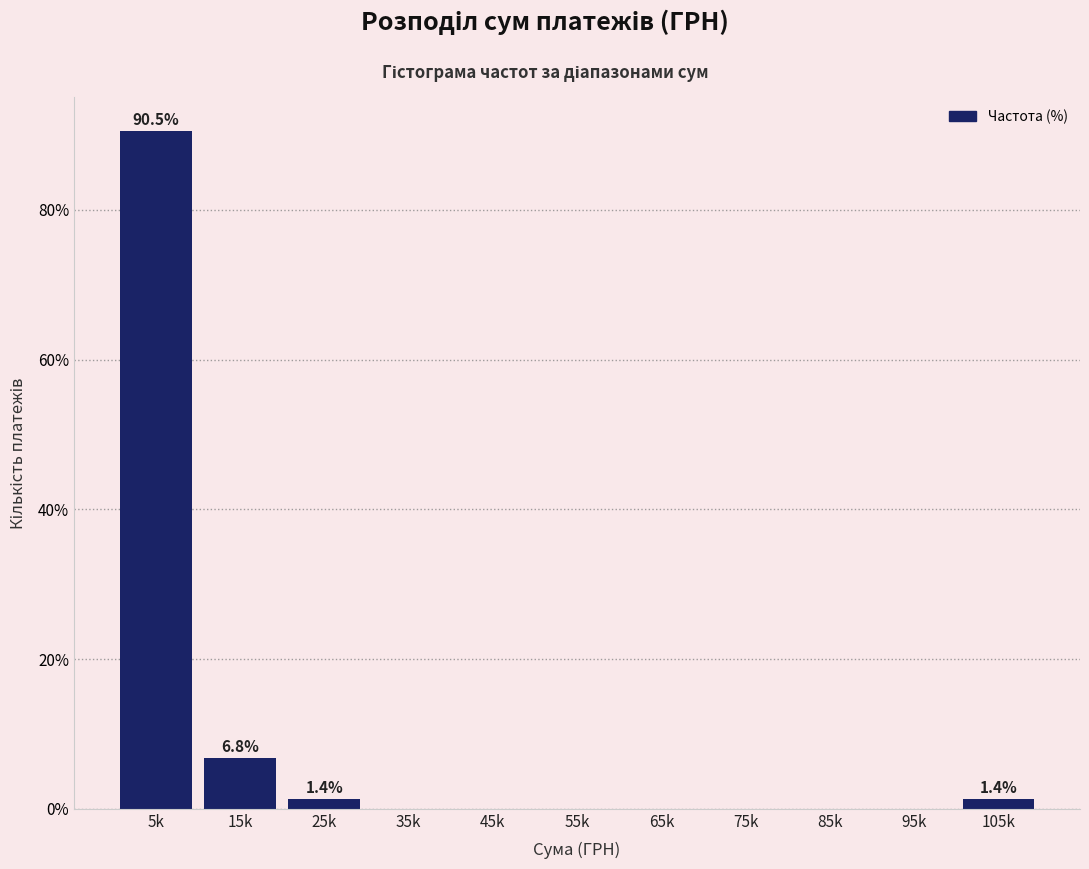

Reading left to right, what are all the values shown in this chart?

5k=90.5	15k=6.8	25k=1.4	35k=0.0	45k=0.0	55k=0.0	65k=0.0	75k=0.0	85k=0.0	95k=0.0	105k=1.4